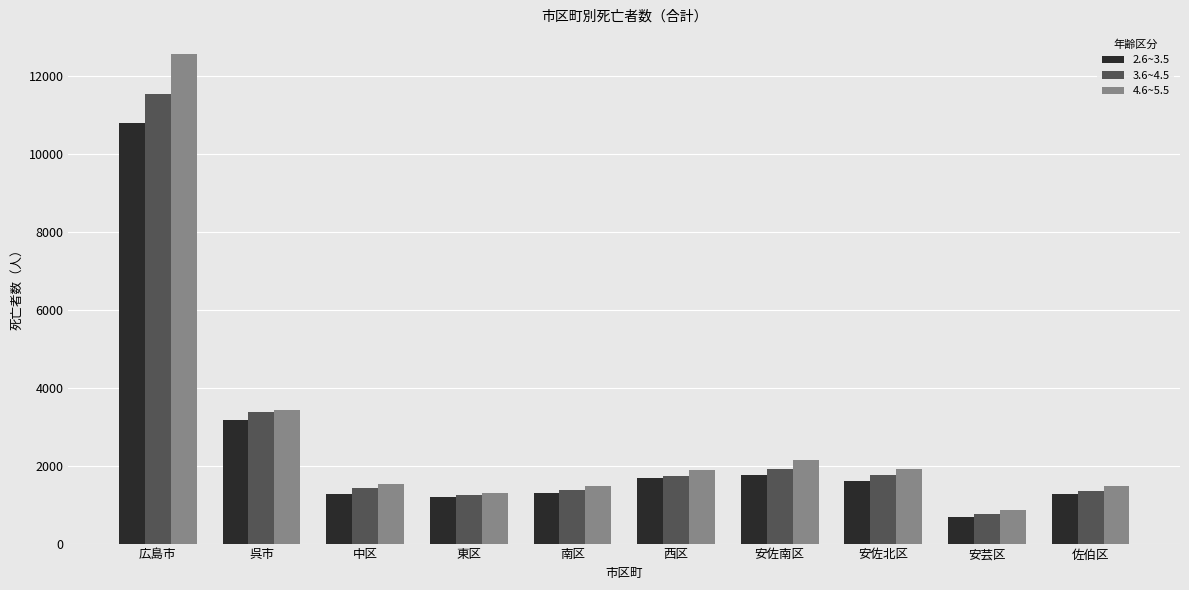

The value of 3.6~4.5 at 呉市 is 3378. True or false?

True